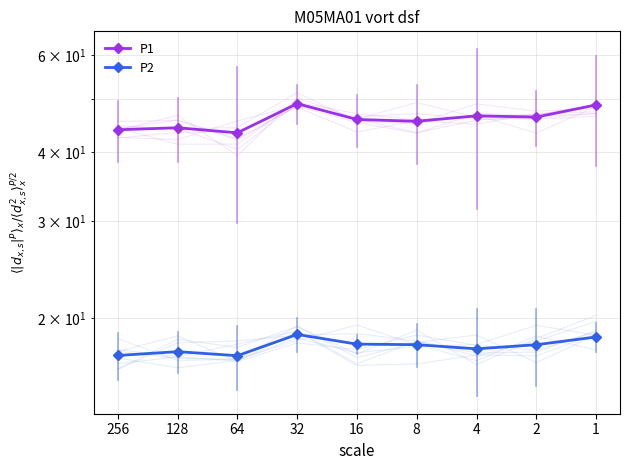

What is the maximum value shown in the chart?

49.0